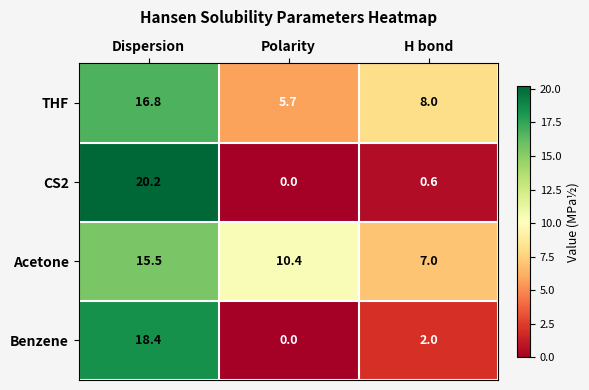

Read the THF value at Polarity.

5.7